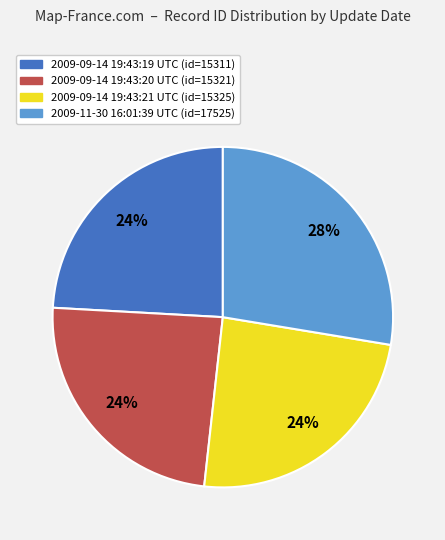

Is 2009-09-14 19:43:21 UTC (id=15325) the majority of the pie?

No